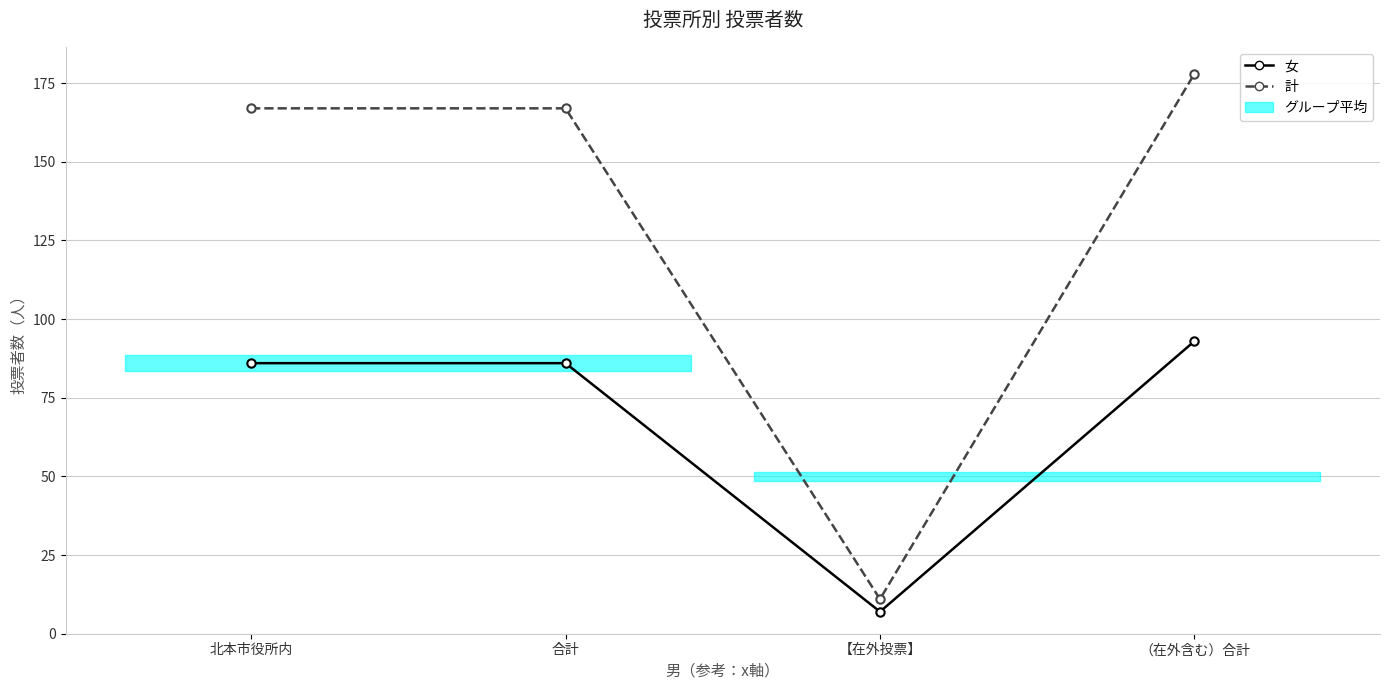

At how many categories does at least one series exceed 117?

3